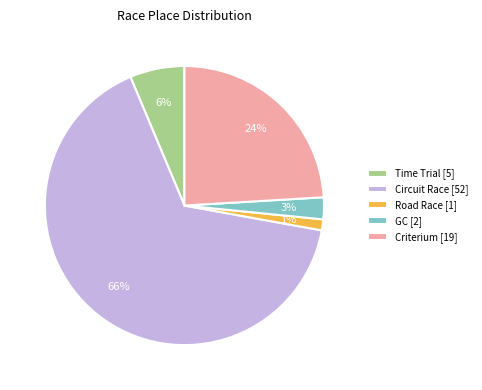

Does any single category account for the majority?

Yes